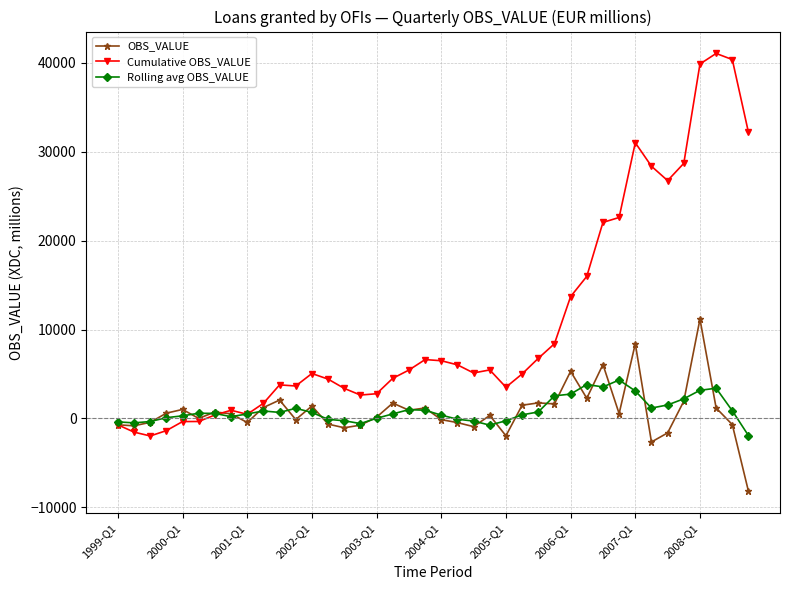

How many categories are shown in the chart?

40